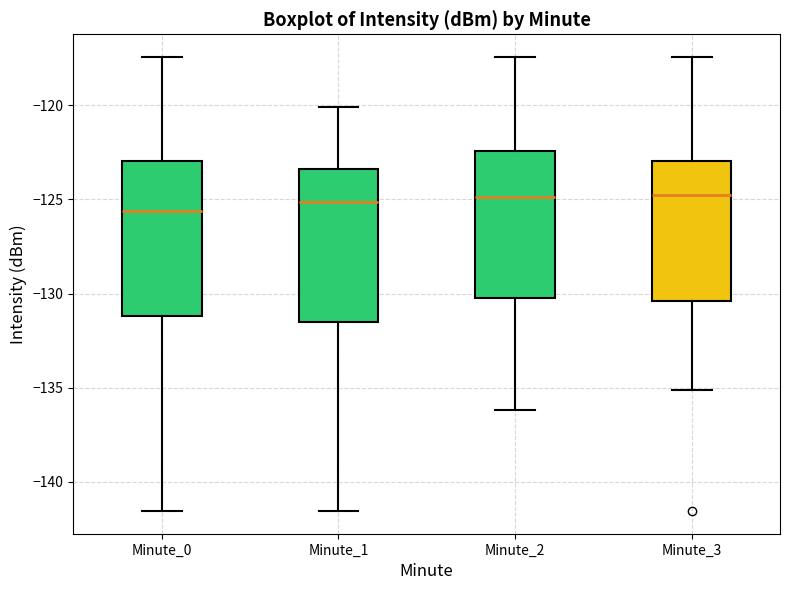

Reading left to right, read every box against the y-axis: the position of its median line, the range the box covers, and the ends of its whiskers. The values are not printed on the chart, so give them approximately, as read against the axis.

Minute_0: median -125.5, box -131.0 to -123.0, whiskers -141.5 to -117.5
Minute_1: median -125.0, box -131.5 to -123.5, whiskers -141.5 to -120.0
Minute_2: median -125.0, box -130.0 to -122.5, whiskers -136.0 to -117.5
Minute_3: median -125.0, box -130.5 to -123.0, whiskers -135.0 to -117.5